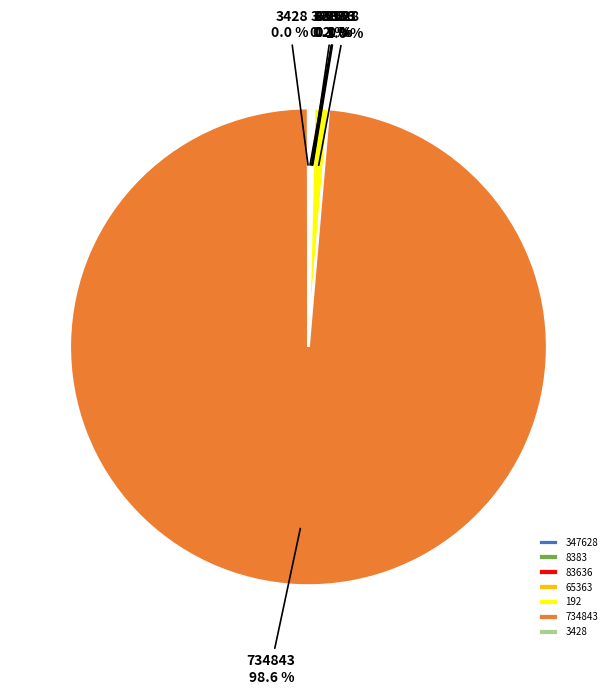

True or false: 192 accounts for 8% of the total.

False